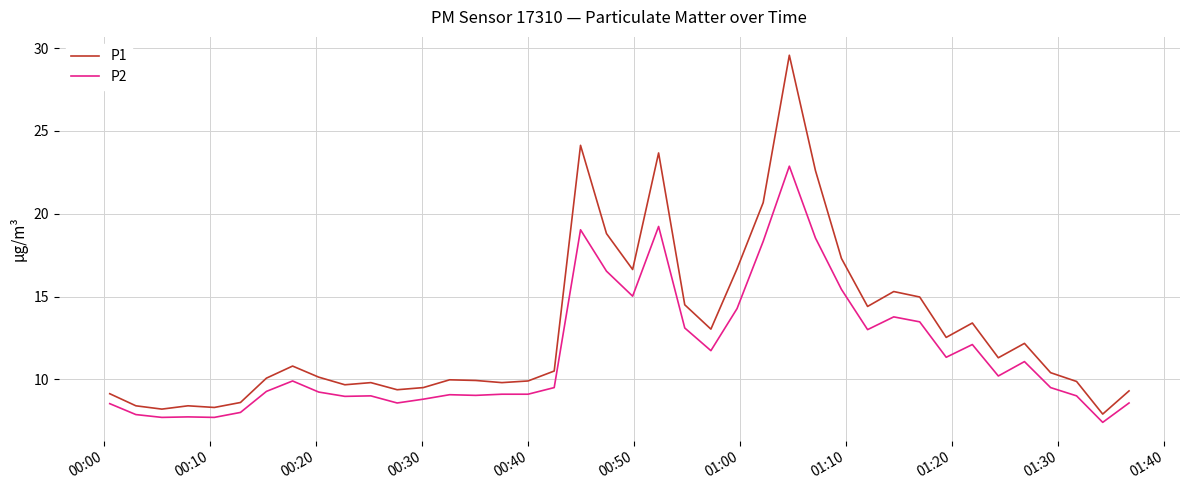

What is the lowest value of the P1 series?

7.9